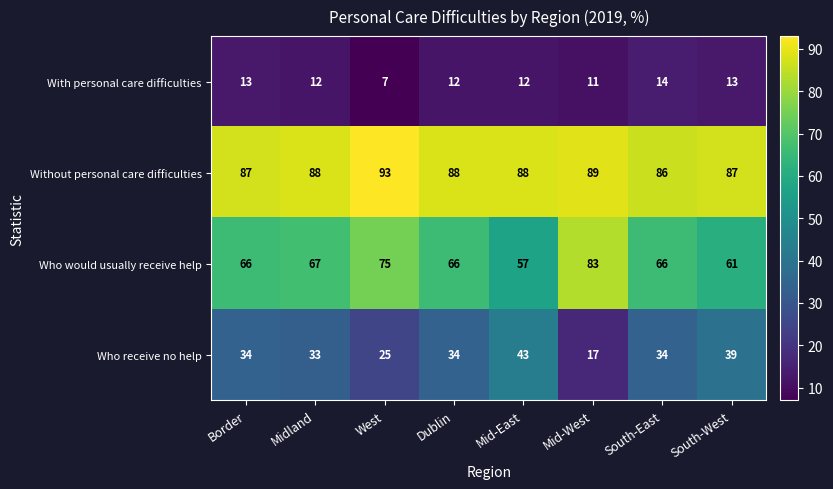

Where is With personal care difficulties nearest to the value 10?

Mid-West